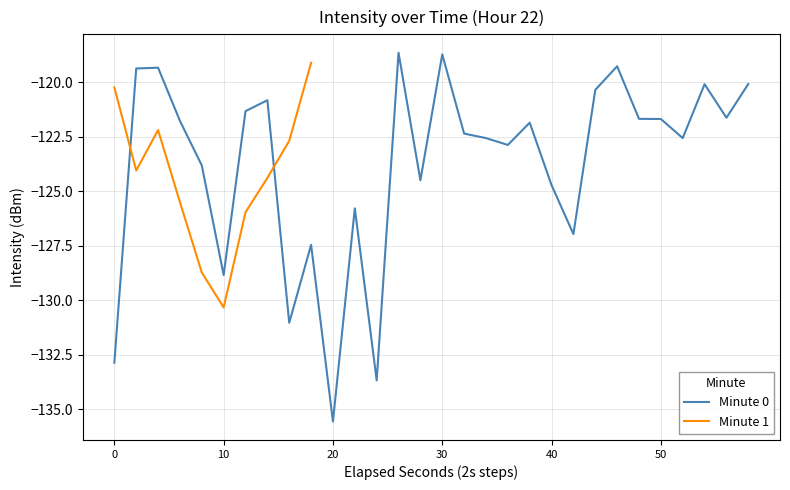

True or false: Minute 0 has a value of -118.7 at 30.

True